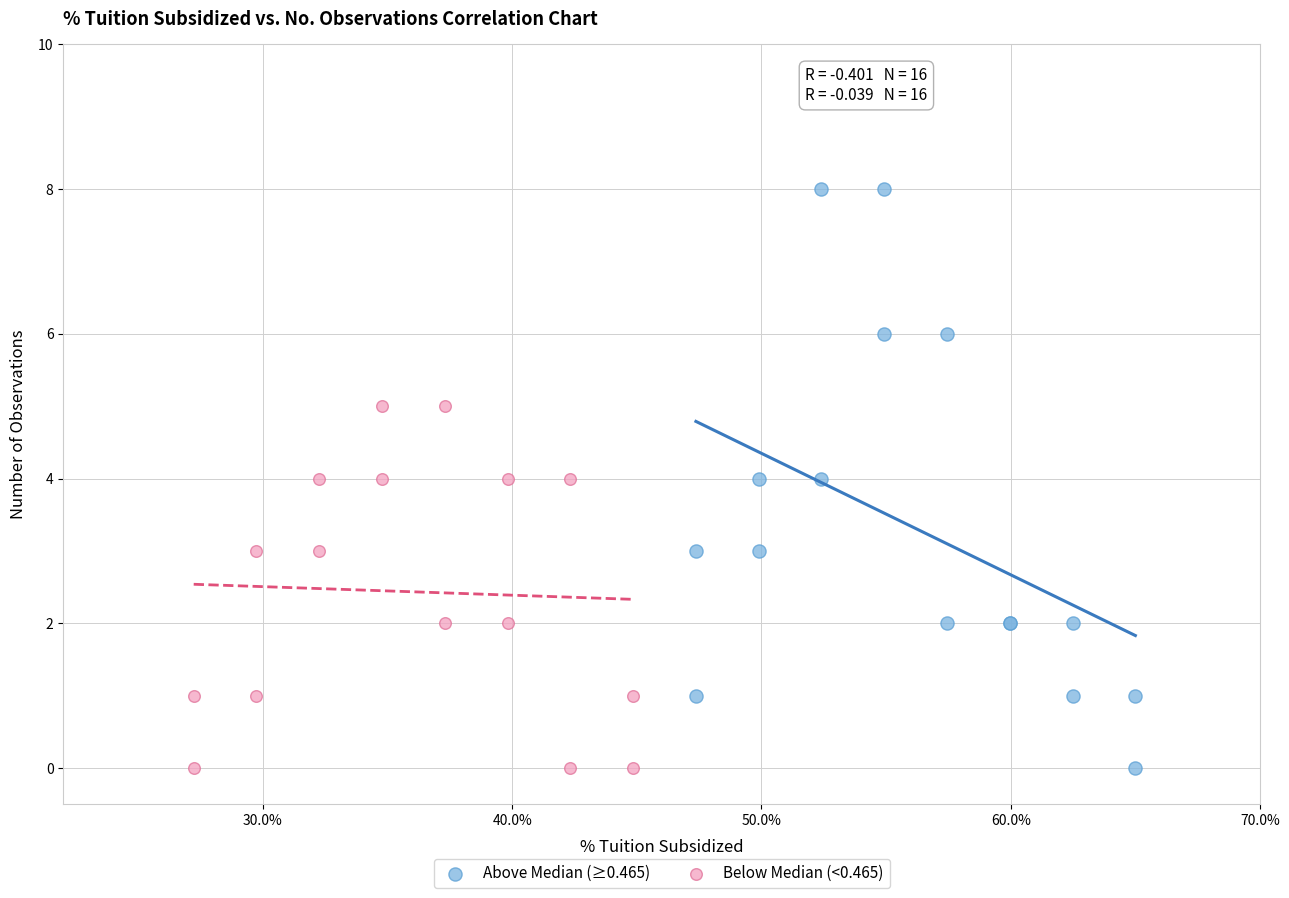

Which series contains the highest Y value?

Above Median (≥0.465)